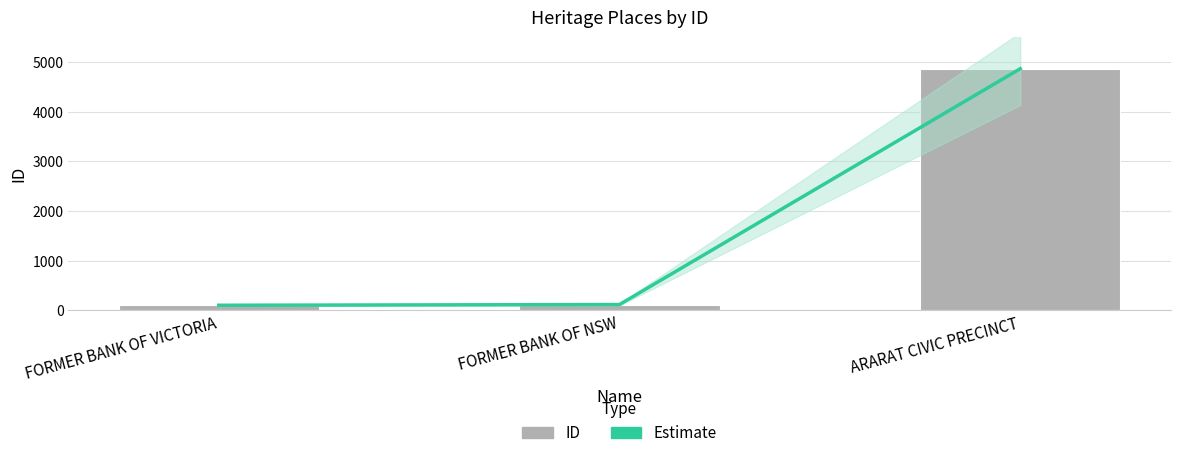

Which label corresponds to the largest value in the chart?

ARARAT CIVIC PRECINCT